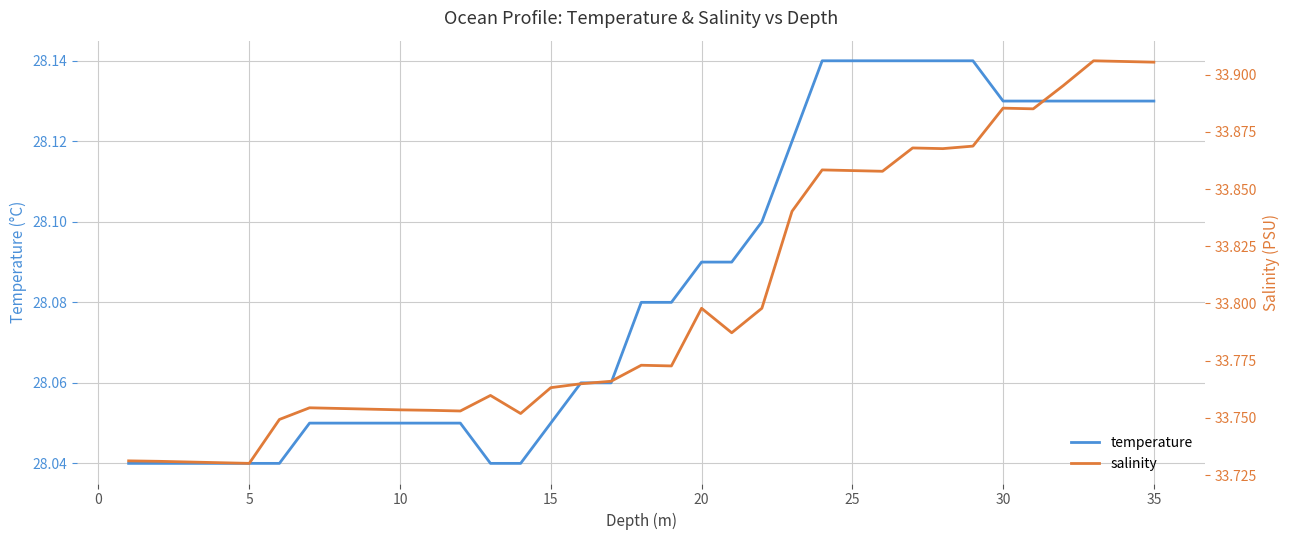

How many lines are shown in the chart?

2